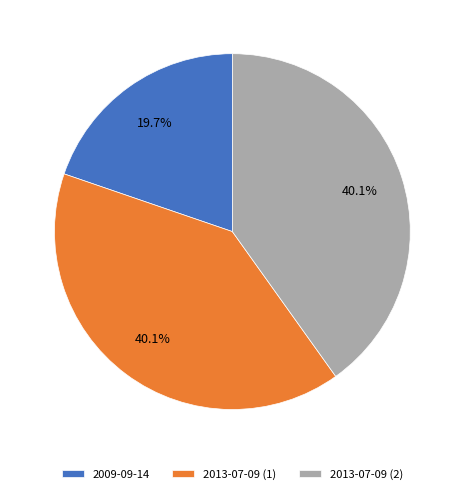

To the nearest percent, what is the difference between the largest and smallest slice percentages?

20%